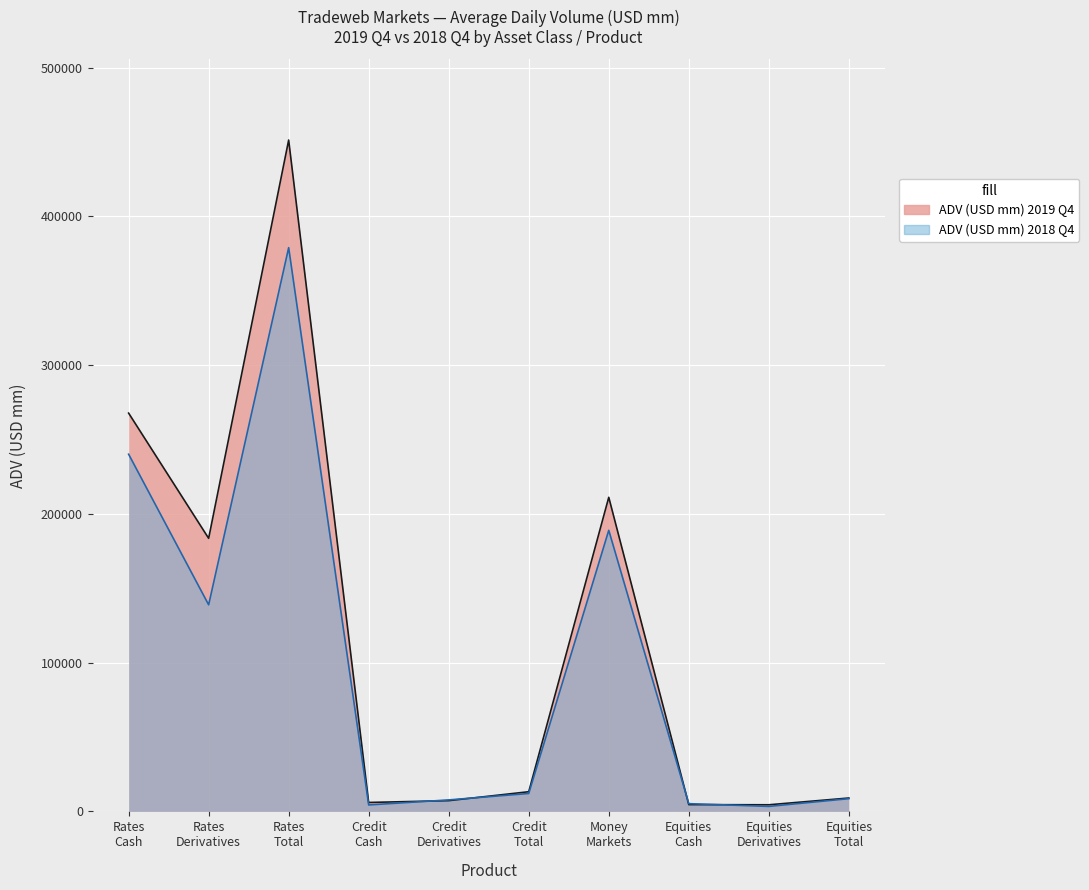

What is the difference between the highest and lowest values at Rates Total?

72335